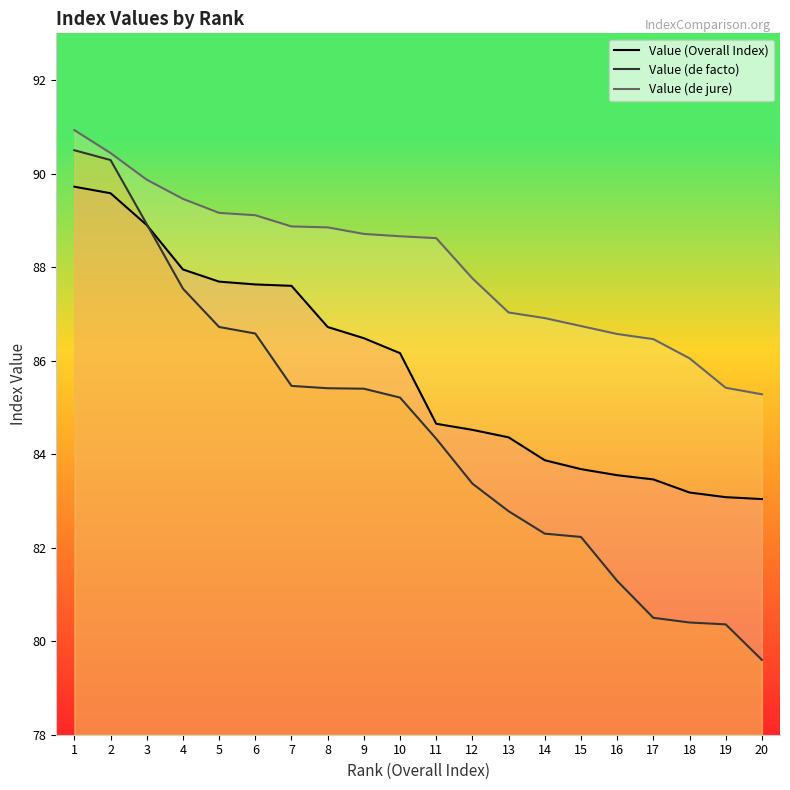

Reading right to left, transcribe all the data shown in this chart.

Value (Overall Index): 20=83.0	19=83.1	18=83.2	17=83.5	16=83.5	15=83.7	14=83.9	13=84.4	12=84.5	11=84.7	10=86.2	9=86.5	8=86.7	7=87.6	6=87.6	5=87.7	4=88.0	3=88.9	2=89.6	1=89.7
Value (de facto): 20=79.6	19=80.4	18=80.4	17=80.5	16=81.3	15=82.2	14=82.3	13=82.8	12=83.4	11=84.3	10=85.2	9=85.4	8=85.4	7=85.5	6=86.6	5=86.7	4=87.5	3=88.9	2=90.3	1=90.5
Value (de jure): 20=85.3	19=85.4	18=86.0	17=86.5	16=86.6	15=86.7	14=86.9	13=87.0	12=87.8	11=88.6	10=88.7	9=88.7	8=88.8	7=88.9	6=89.1	5=89.2	4=89.5	3=89.9	2=90.4	1=90.9